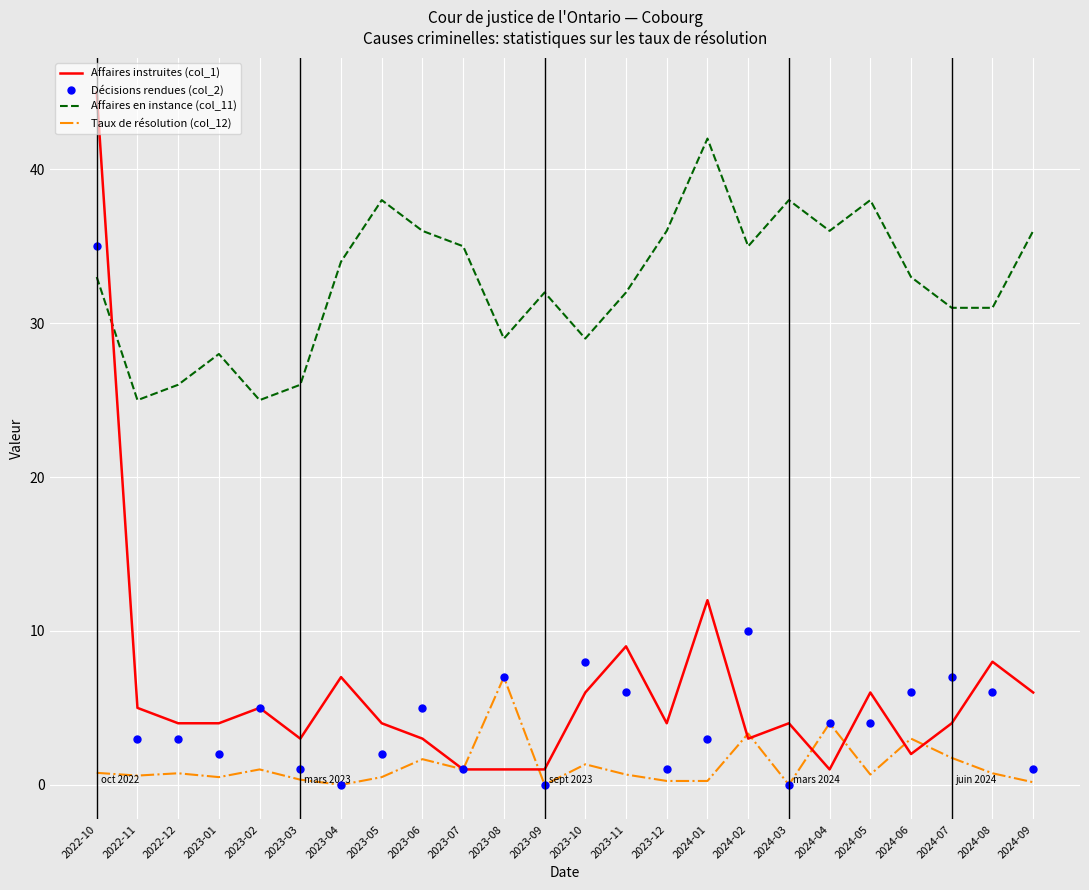

True or false: Taux de résolution (col_12) and Affaires en instance (col_11) cross at least once.

False